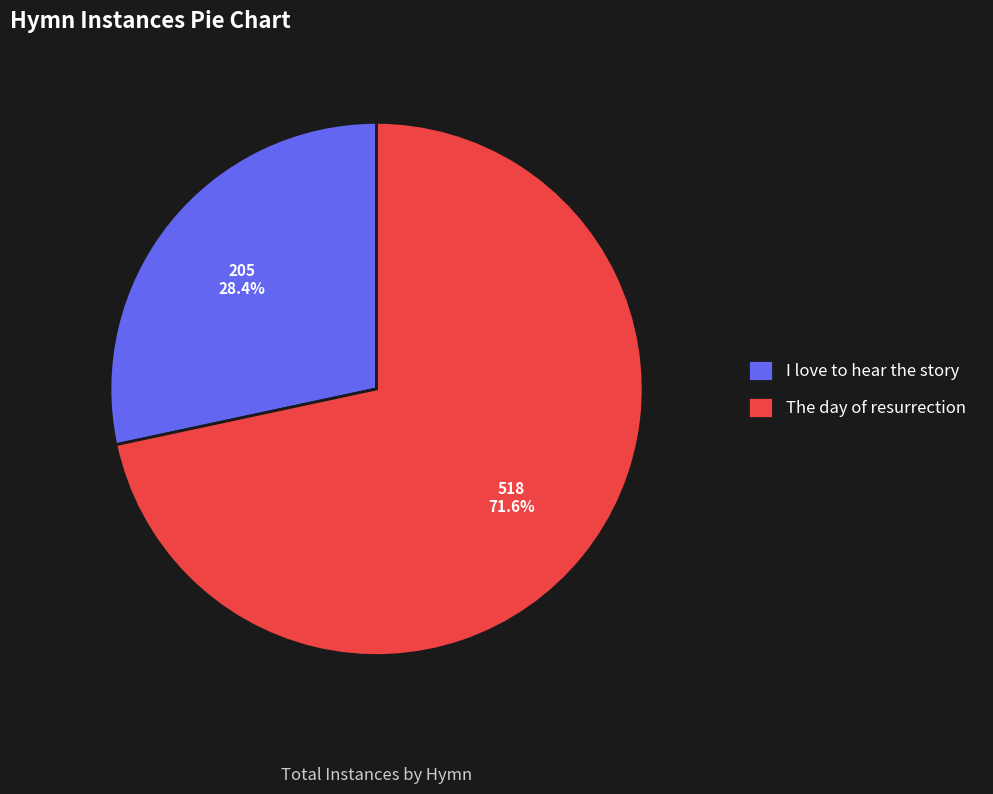

What is the smallest slice in the pie chart?

I love to hear the story